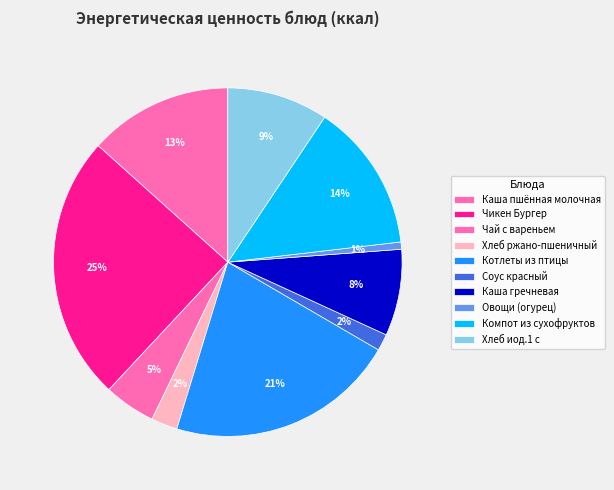

To the nearest percent, what percentage of the pie is Соус красный?

2%